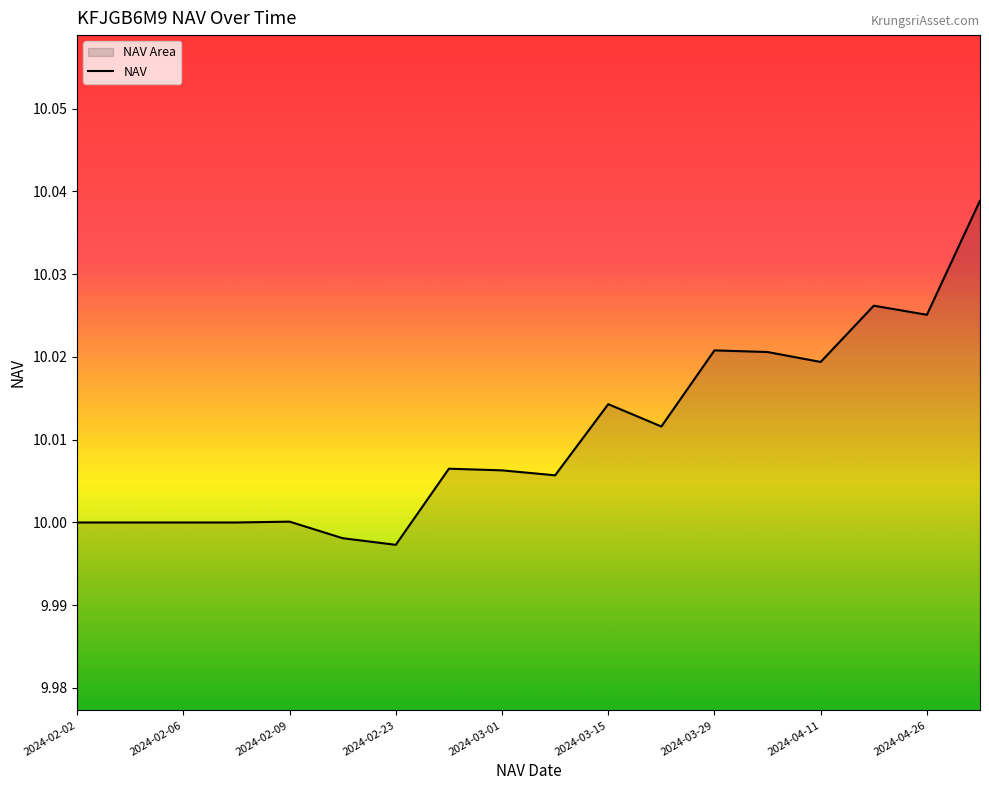

True or false: there are more than 0 points higher than both neighbors.

True